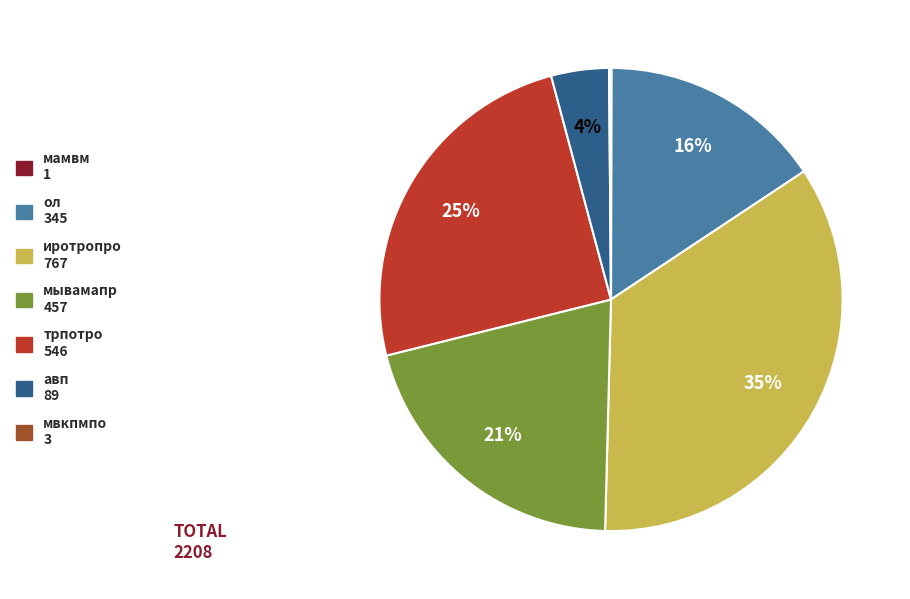

What percentage is the авп slice, to the nearest percent?

4%